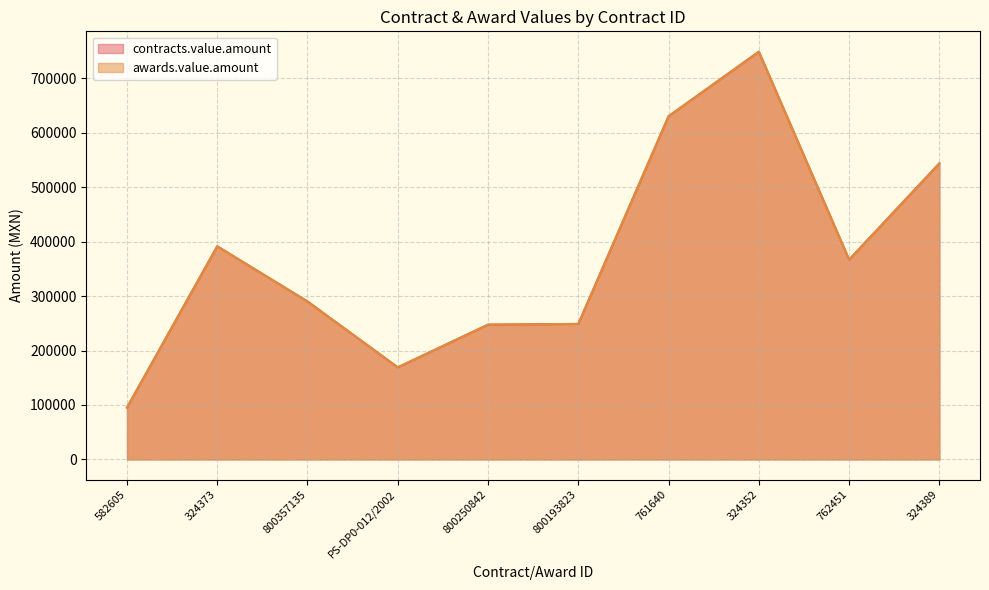

What is the label of the 1st point from the right?

324389